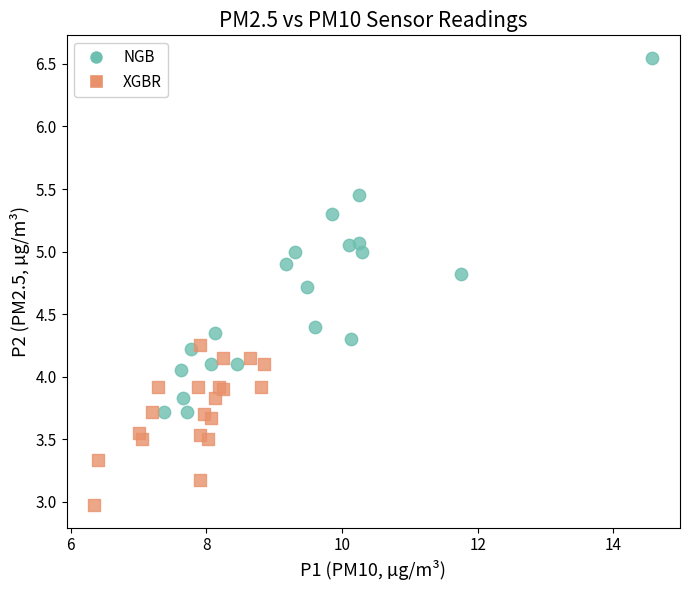

Which series has the widest spread of Y values?

NGB